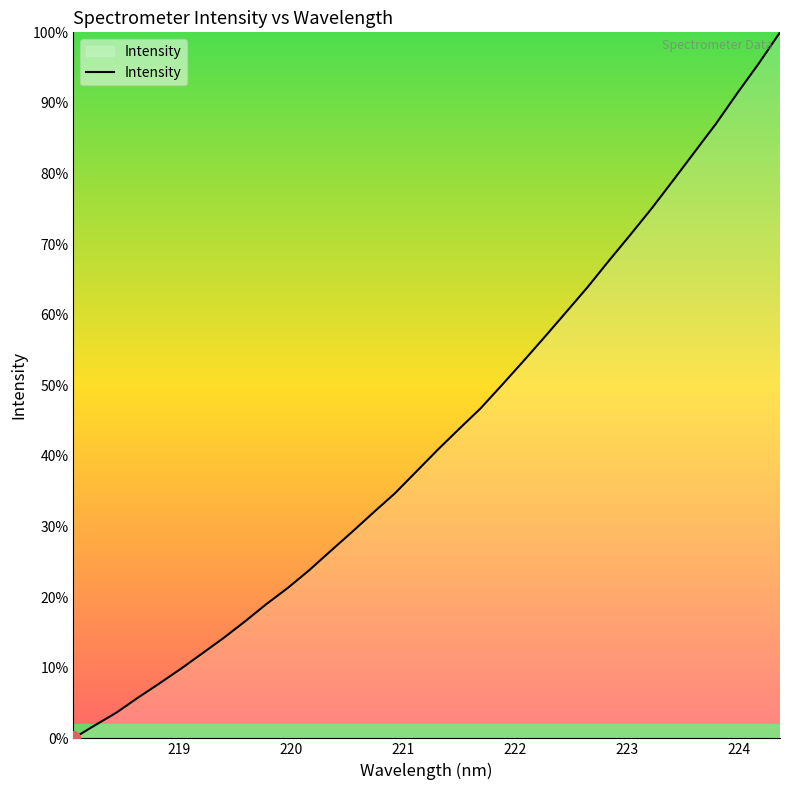

How many values are below 3341?

17